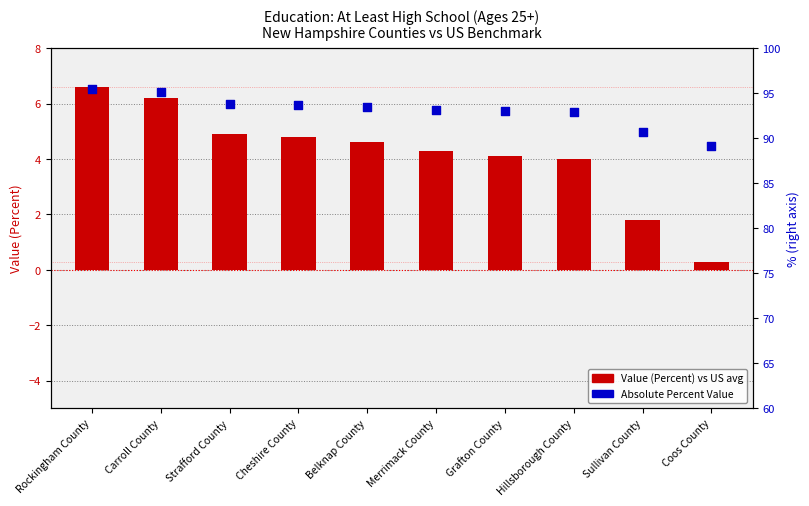

Which series has the largest total across all categories?

percentile rank within the sample